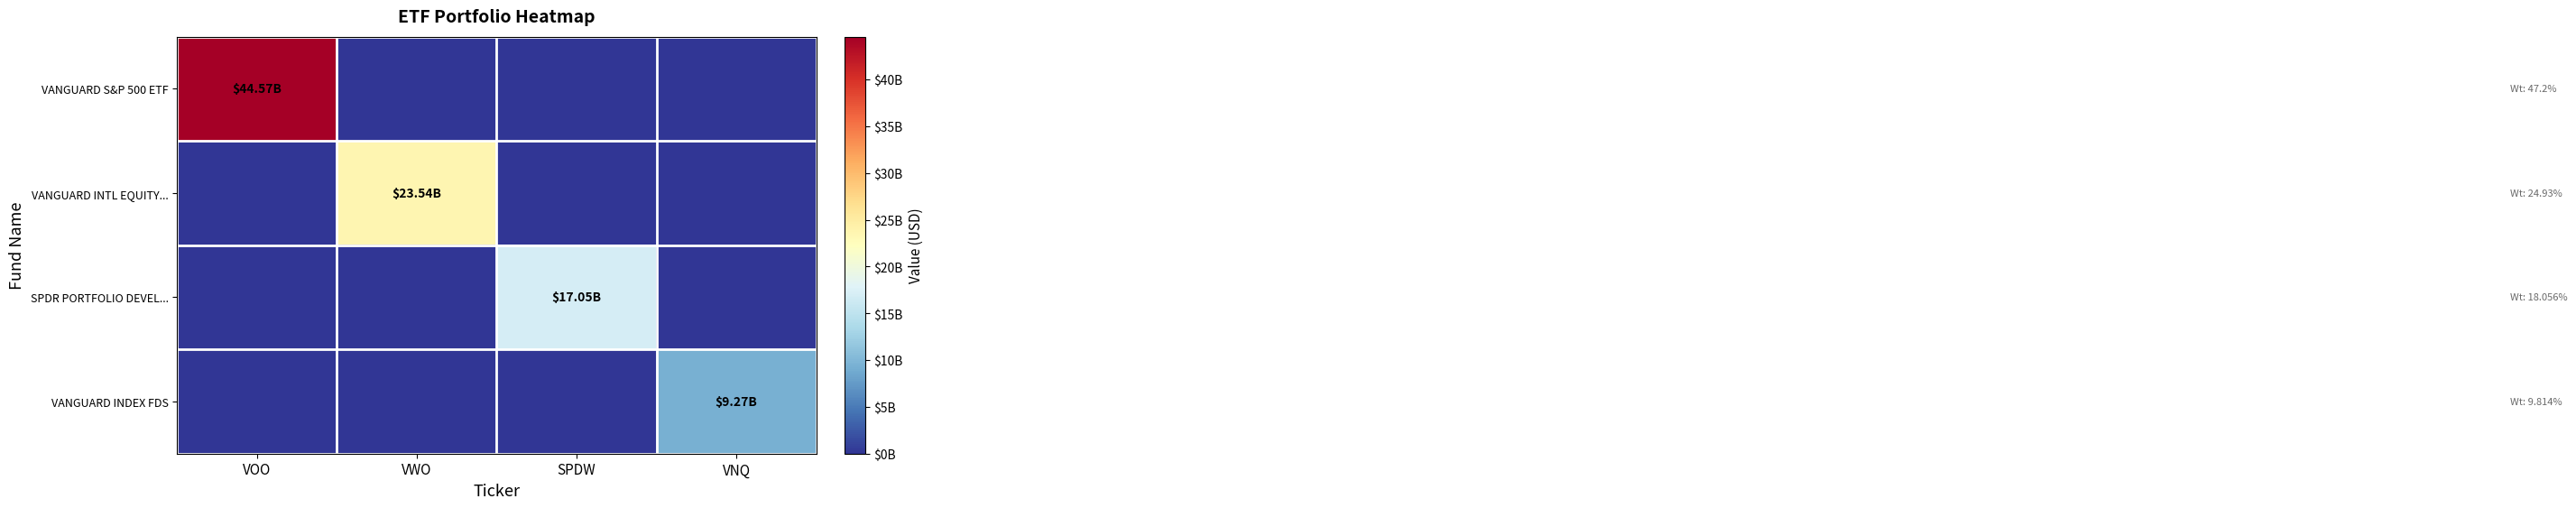

At which category is the sum across all series the highest?

VOO